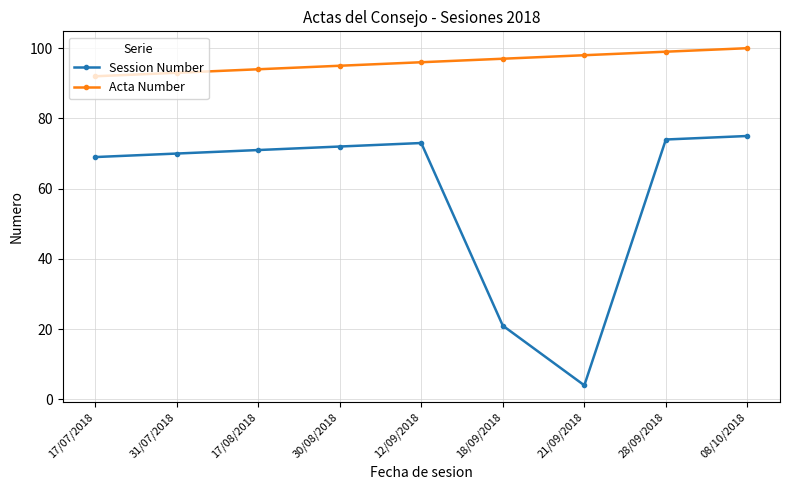

What position from the right is 31/07/2018?

8